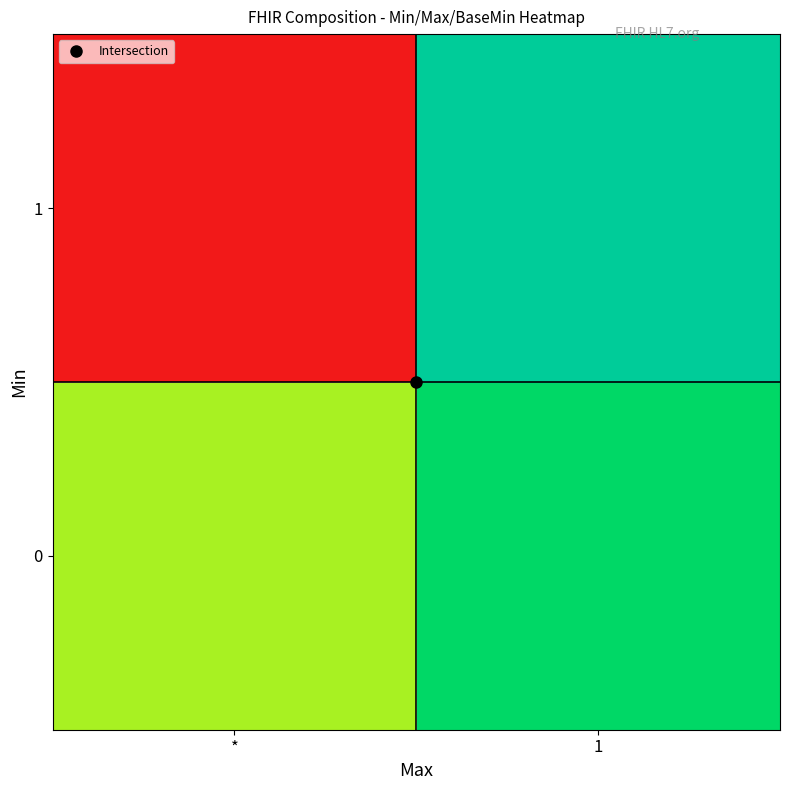

At which category is the sum across all series the highest?

1